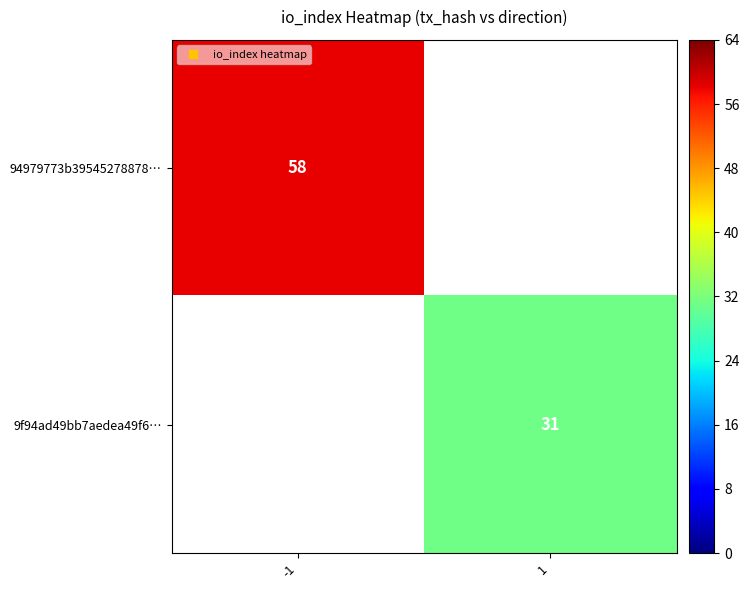

Which series has the widest spread of values?

94979773b39545278878…